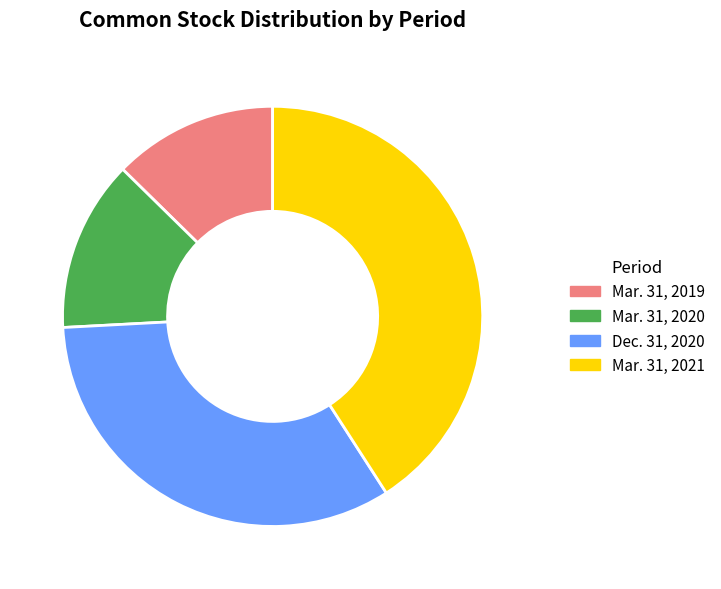

Does Mar. 31, 2020 represent more than half of the total?

No